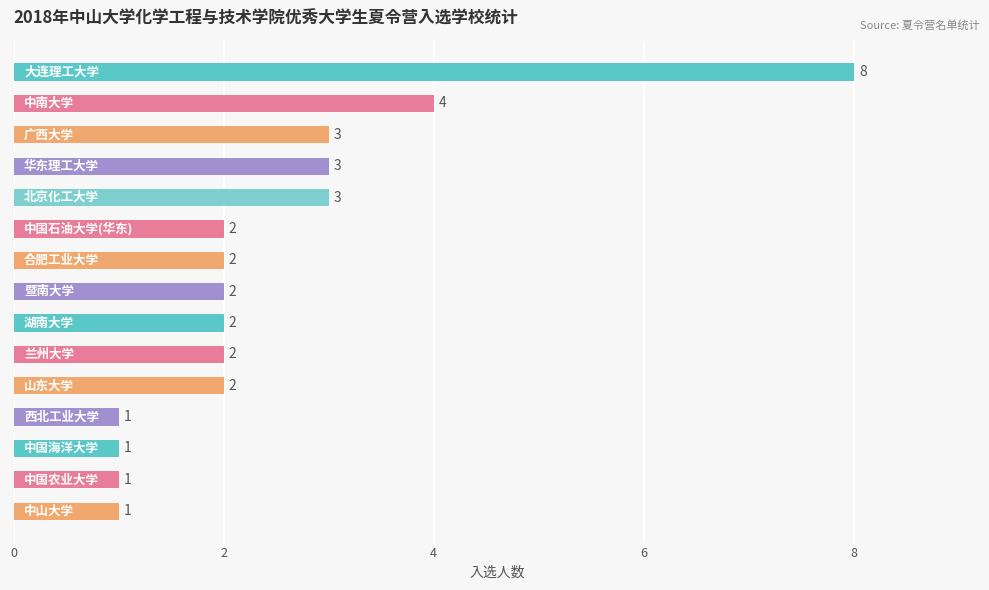

Count the values in the range 1 to 3.

13